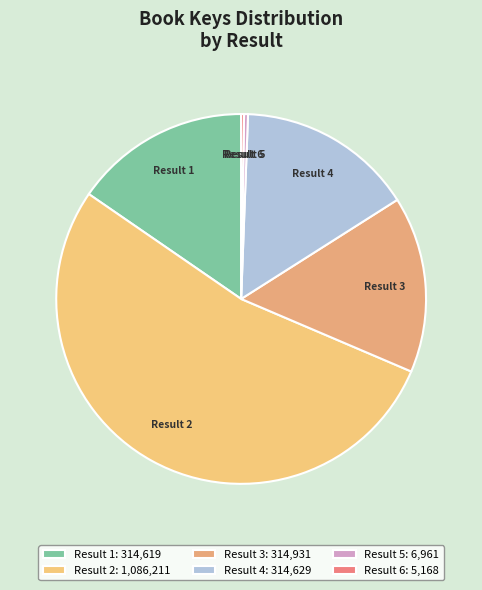

What is the smallest slice in the pie chart?

6